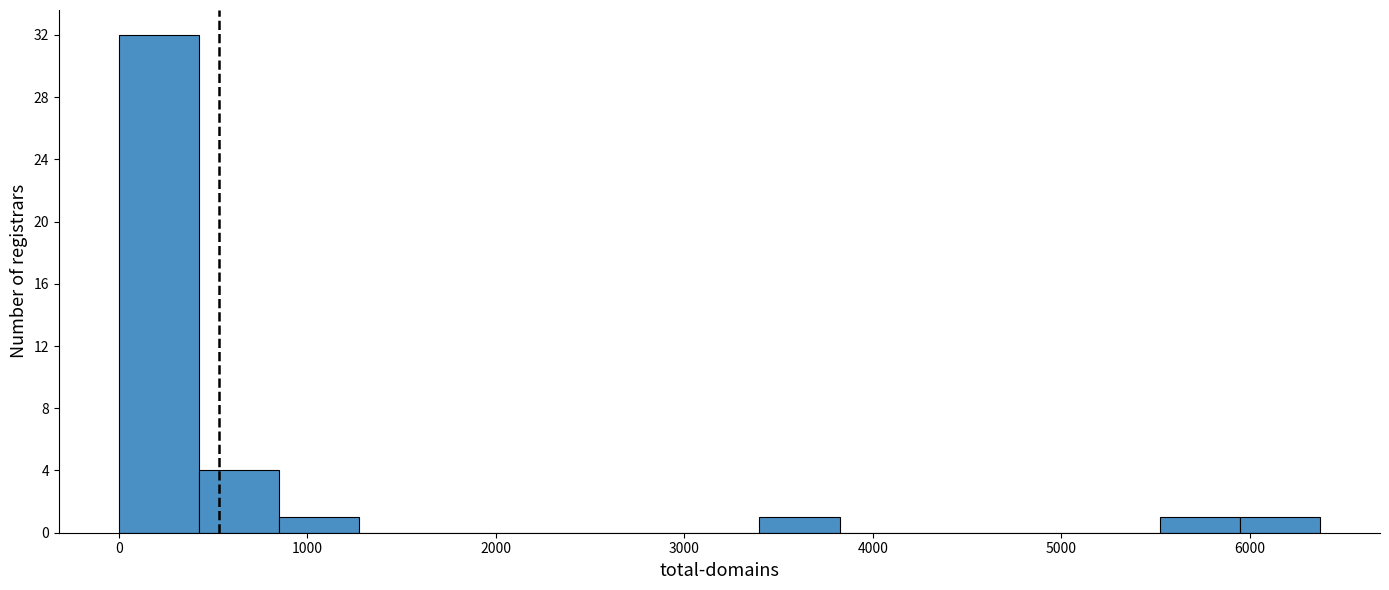

Reading left to right, list every bar in this chart as the range it spans on the x-axis followed by its height. Neither the bar edges nor the heights are printed on the chart, so give them approximately, as read against the axes.

0 to 400: 32
400 to 800: 4
800 to 1300: 1
1300 to 1700: 0
1700 to 2100: 0
2100 to 2500: 0
2500 to 3000: 0
3000 to 3400: 0
3400 to 3800: 1
3800 to 4200: 0
4200 to 4700: 0
4700 to 5100: 0
5100 to 5500: 0
5500 to 5900: 1
5900 to 6400: 1